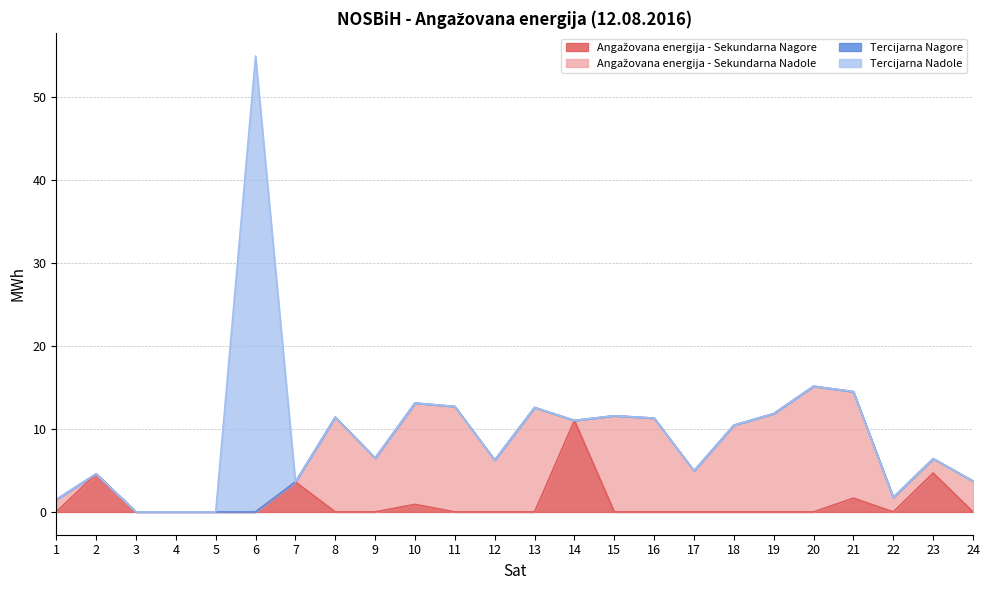

List the labels in order of Angažovana energija - Sekundarna Nagore value, largest first.

14, 23, 2, 7, 21, 10, 1, 3, 4, 5, 6, 8, 9, 11, 12, 13, 15, 16, 17, 18, 19, 20, 22, 24